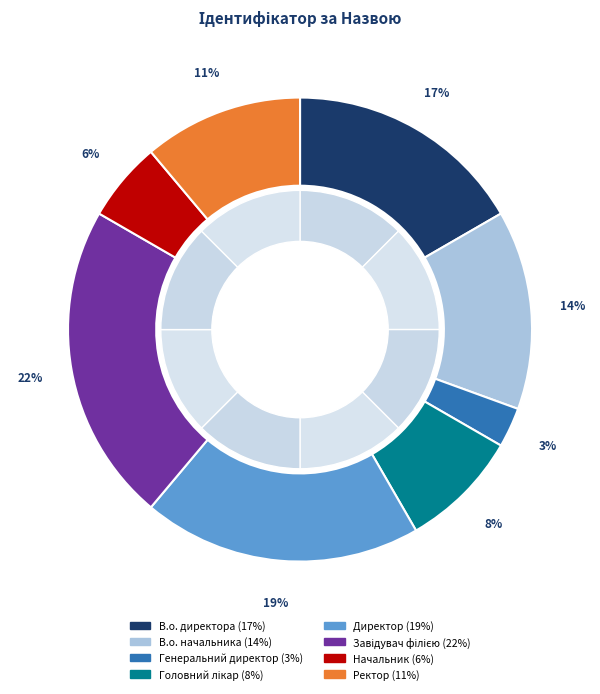

Count the number of slices in the pie.

8